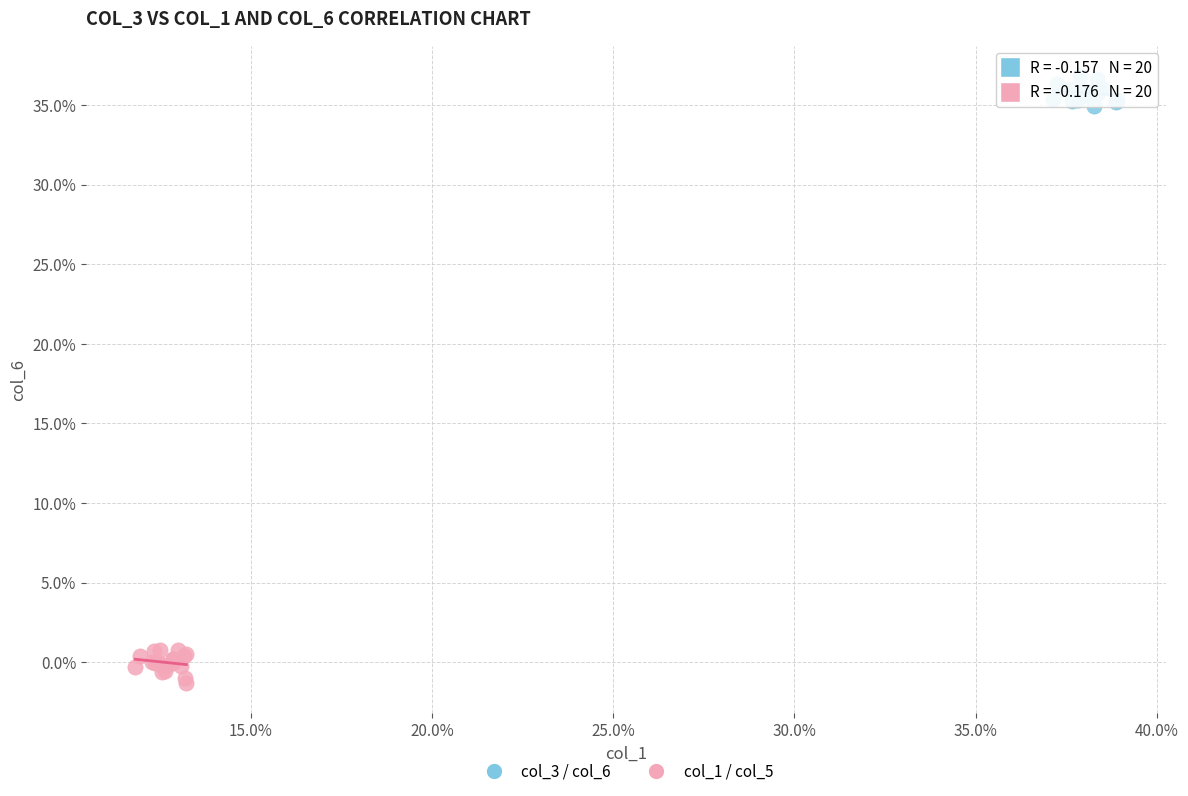

What are all the series names shown in the legend?

col_3 / col_6, col_1 / col_5